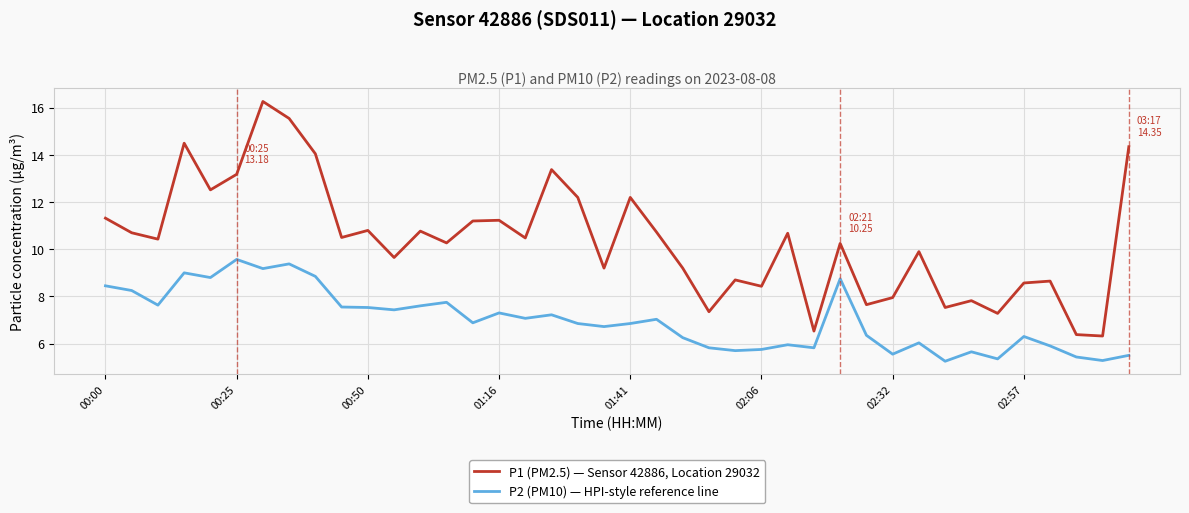

List the series in order of their peak value, lowest first.

P2 (PM10) — HPI-style reference line, P1 (PM2.5) — Sensor 42886, Location 29032